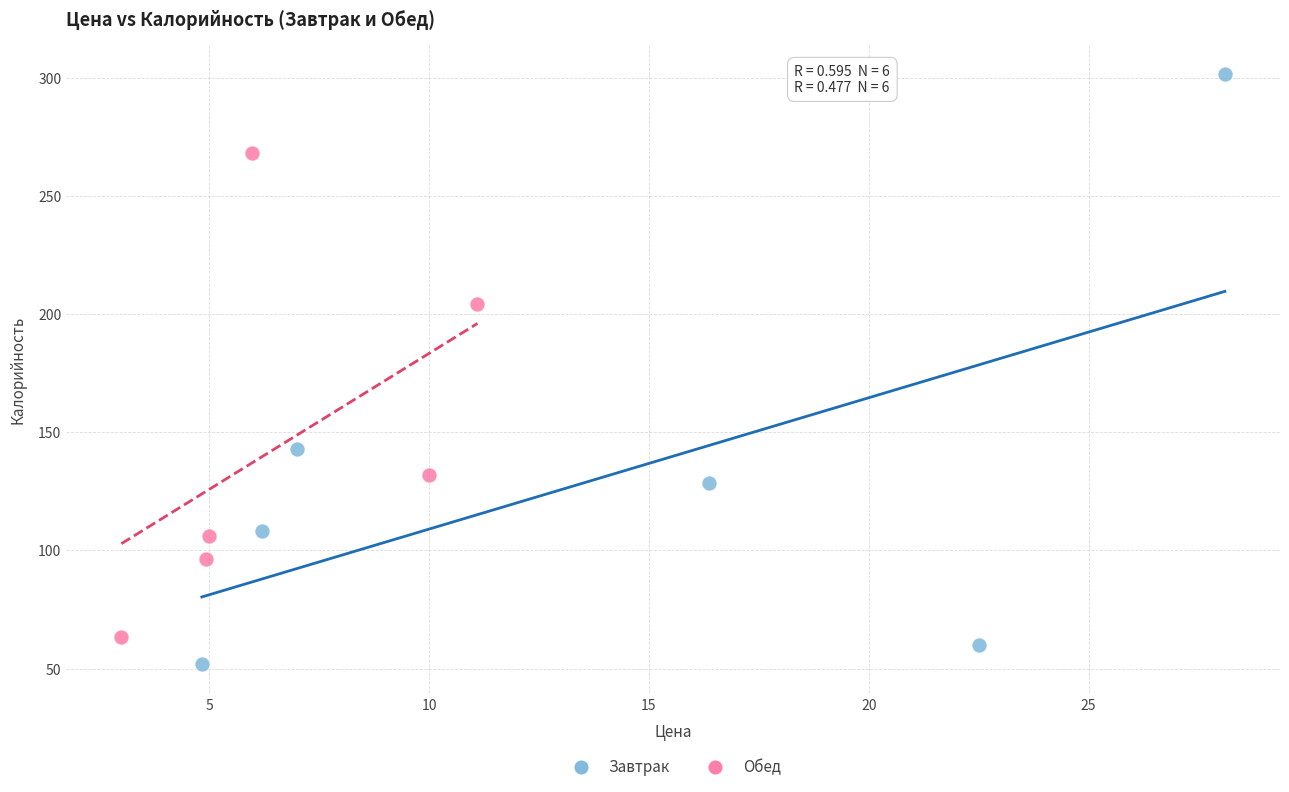

Which series reaches the maximum Y coordinate?

Завтрак